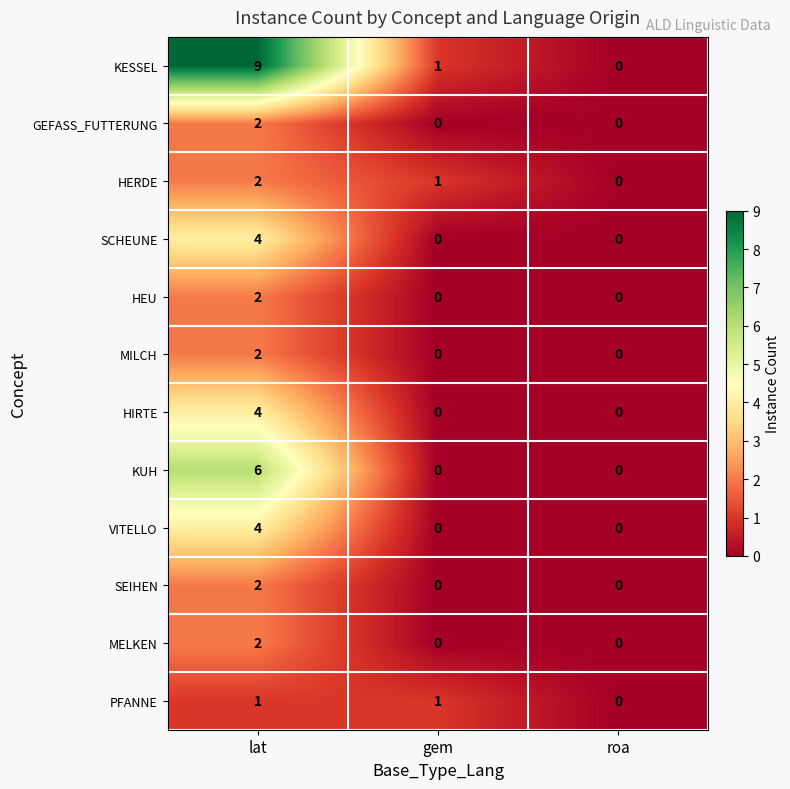

Which series changed the most between lat and roa?

KESSEL